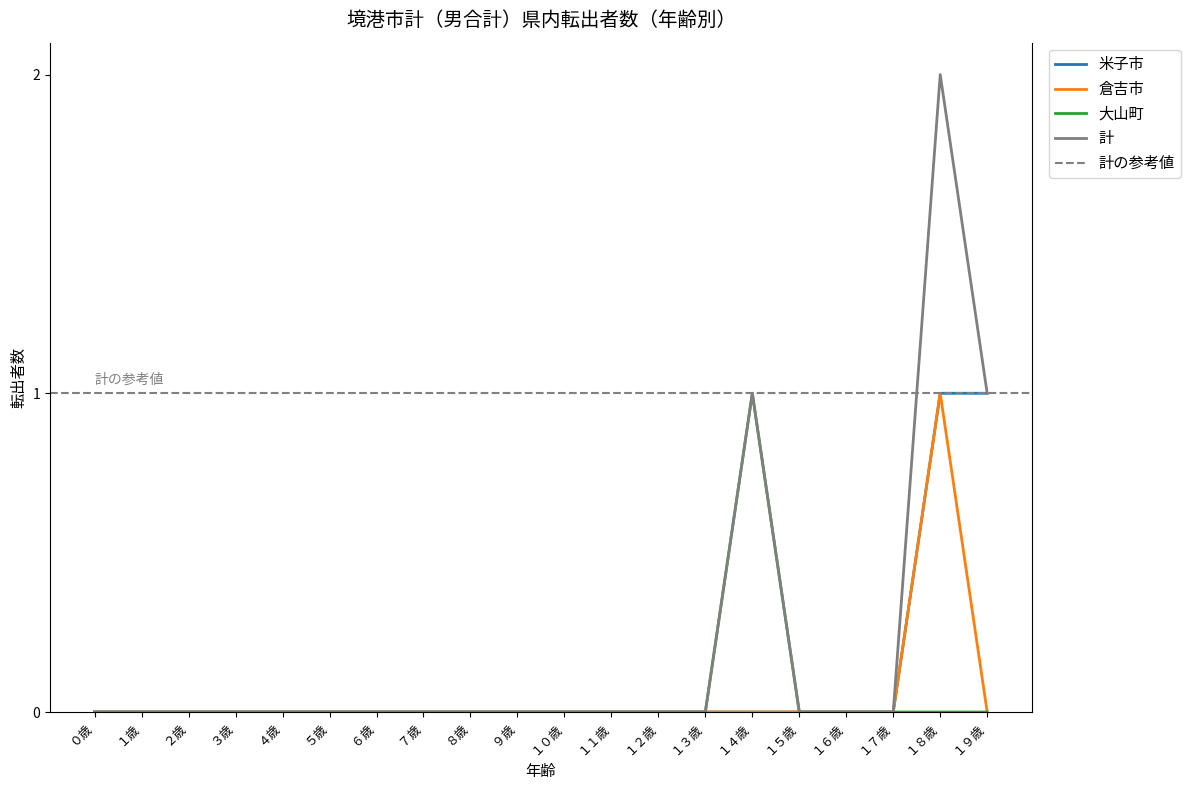

What is the label of the 16th point from the right?

４歳